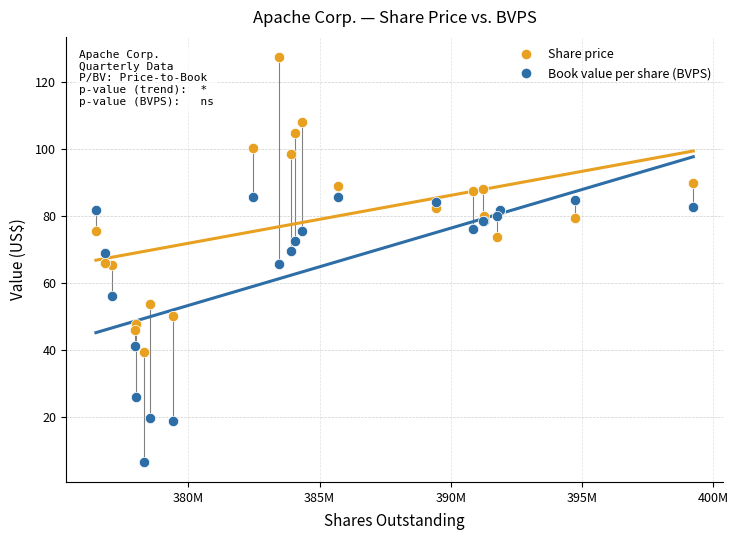

Which series contains the lowest Y value?

Book value per share (BVPS)